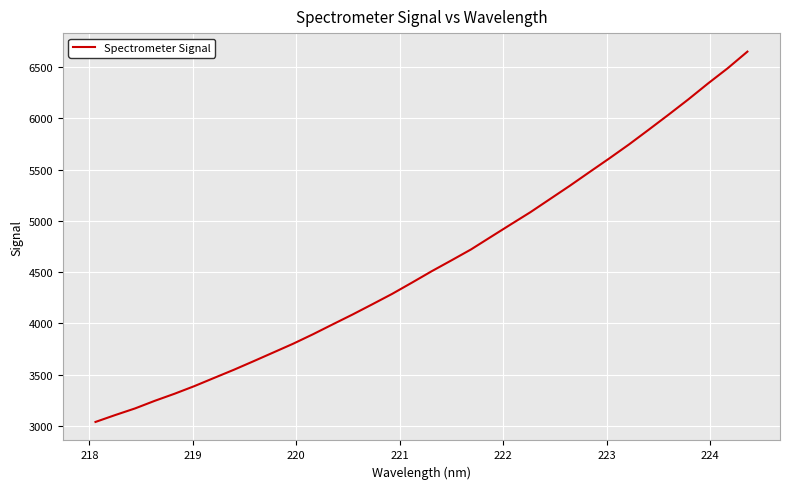

What is the difference between the maximum and minimum values?

3613.0